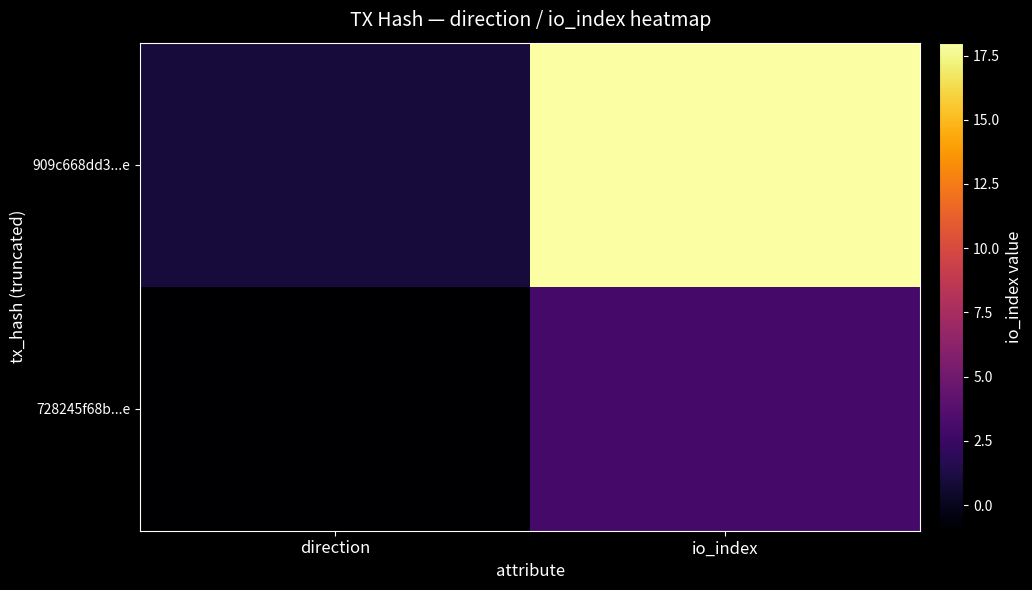

Between direction and io_index, which is larger?

io_index